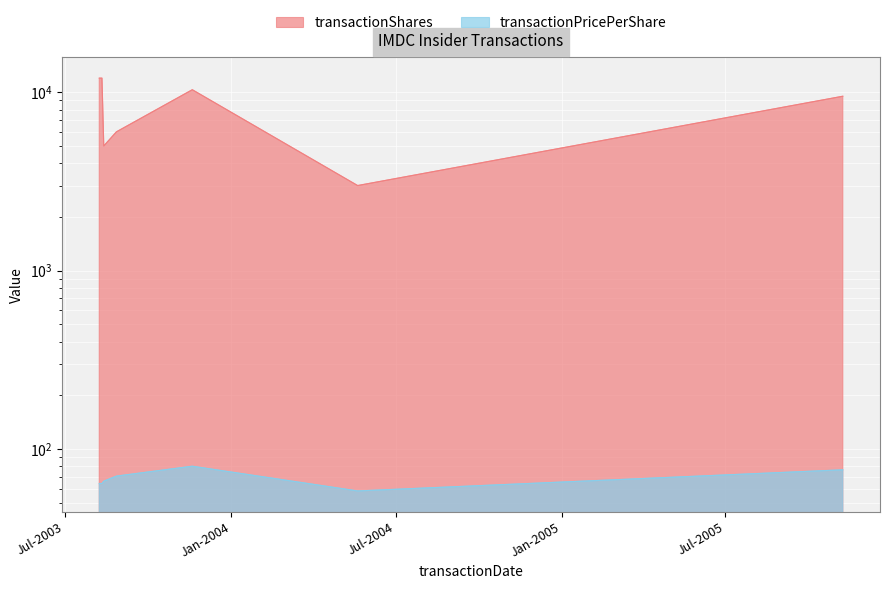

What is the smallest value displayed?

58.2